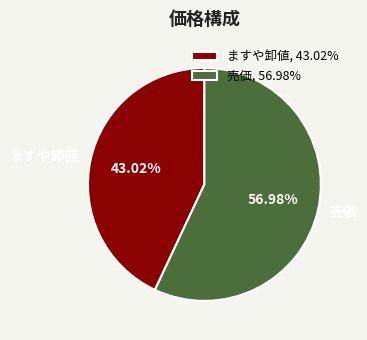

What is the largest slice in the pie chart?

売価